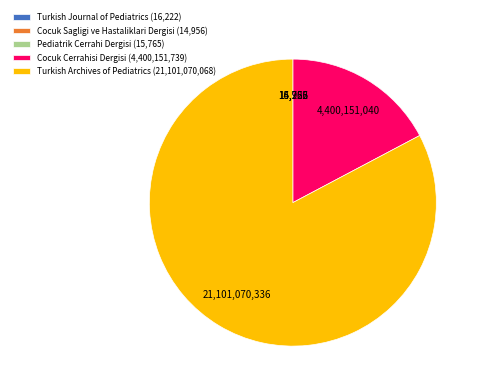

Is Turkish Archives of Pediatrics (21,101,070,068) the majority of the pie?

Yes